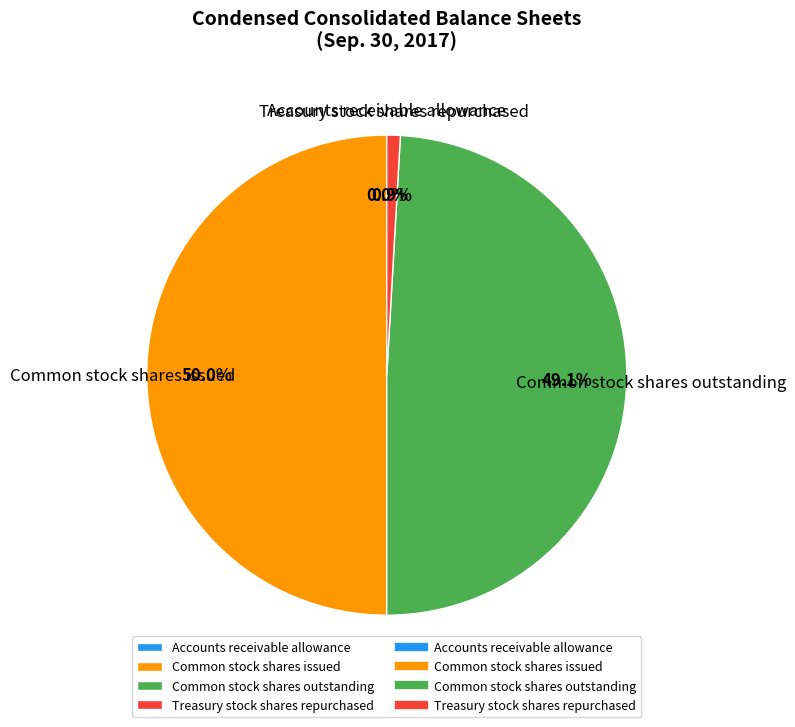

What is the ratio of the value at Common stock shares issued to the value at Treasury stock shares repurchased?

55.2